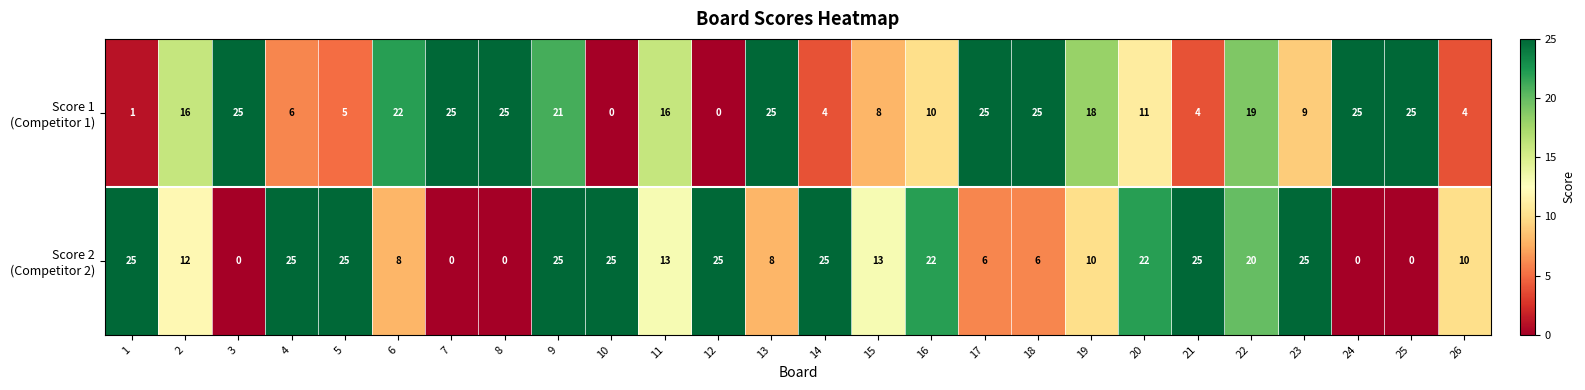

What is the greatest value displayed?

25